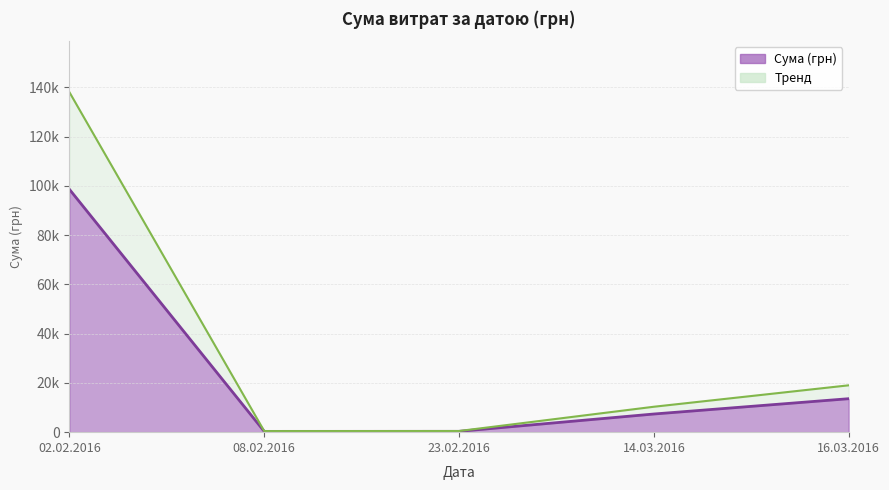

Where is the first local minimum?

08.02.2016